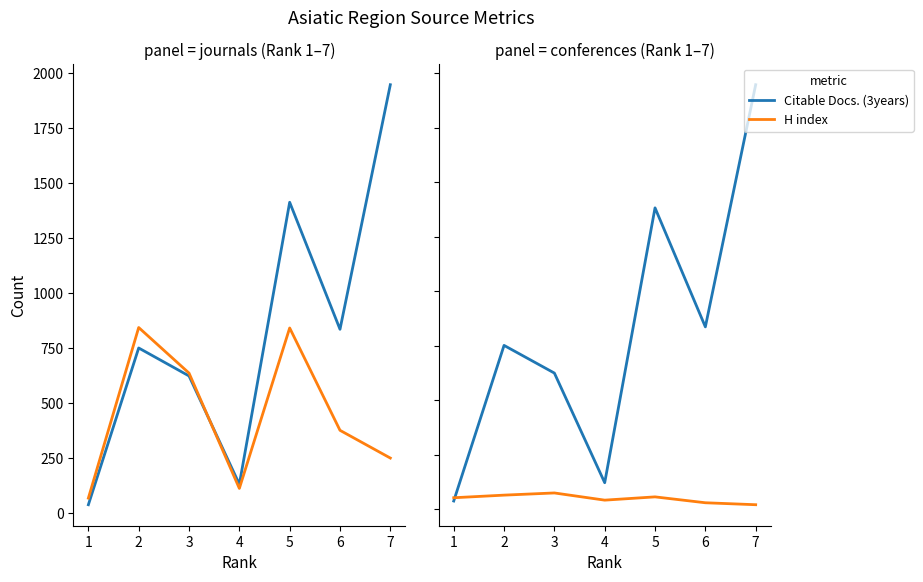

Which has a higher value, 1 or 5?

5